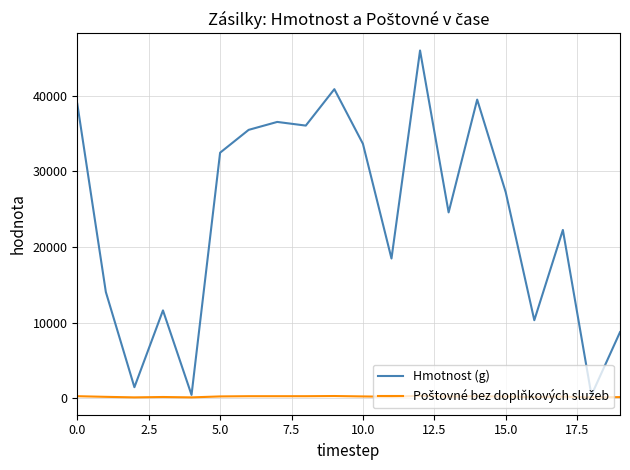

Which series has the widest spread of values?

Hmotnost (g)